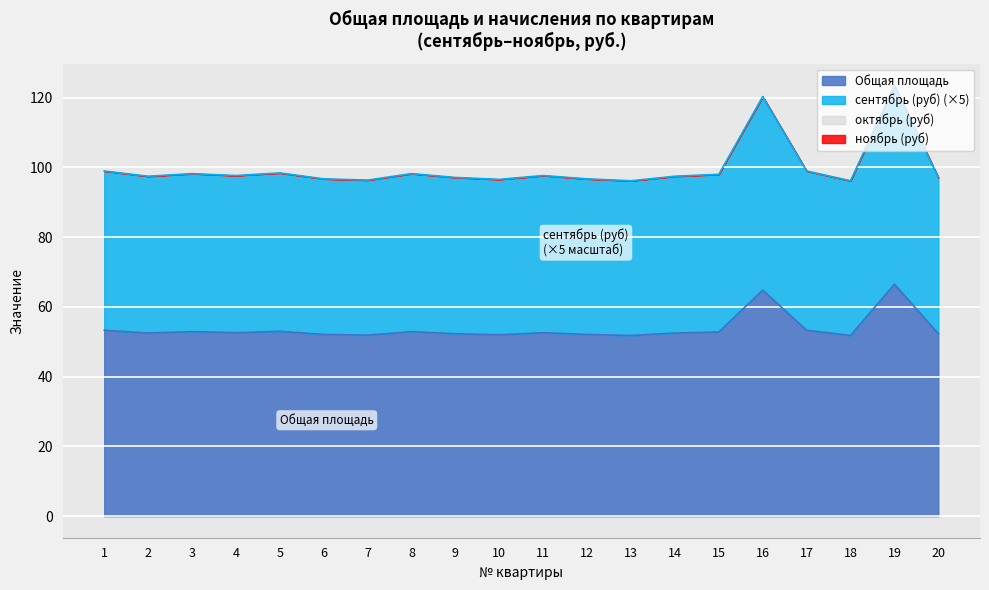

What is the value of the Общая площадь point at the 1st from the left?

53.3